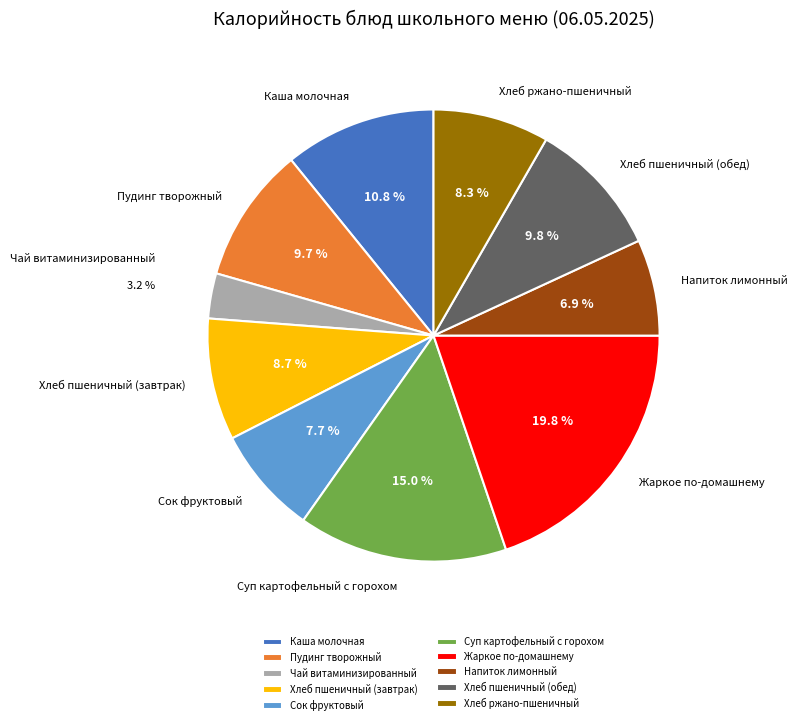

Does Хлеб ржано-пшеничный represent more than half of the total?

No